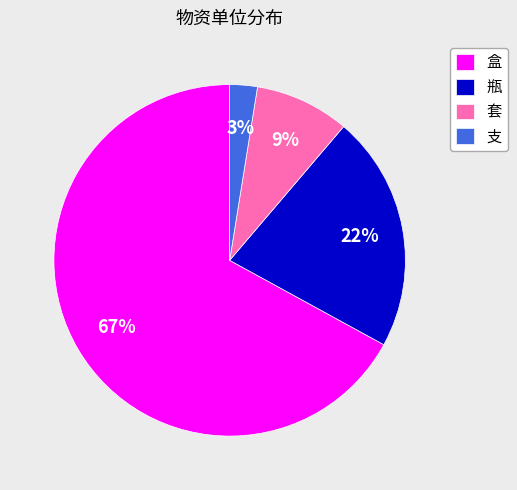

To the nearest percent, what is the difference between the 盒 and 瓶 slice percentages?

45%